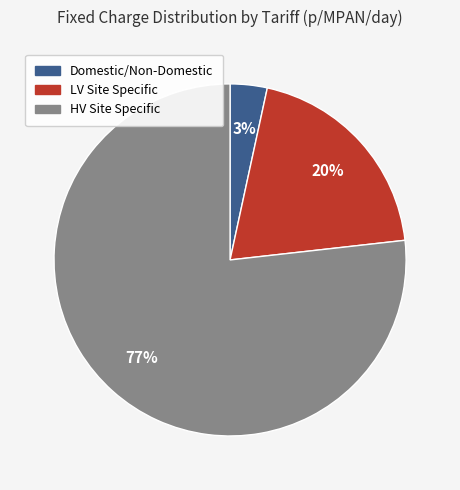

To the nearest percent, what is the average slice percentage?

33%